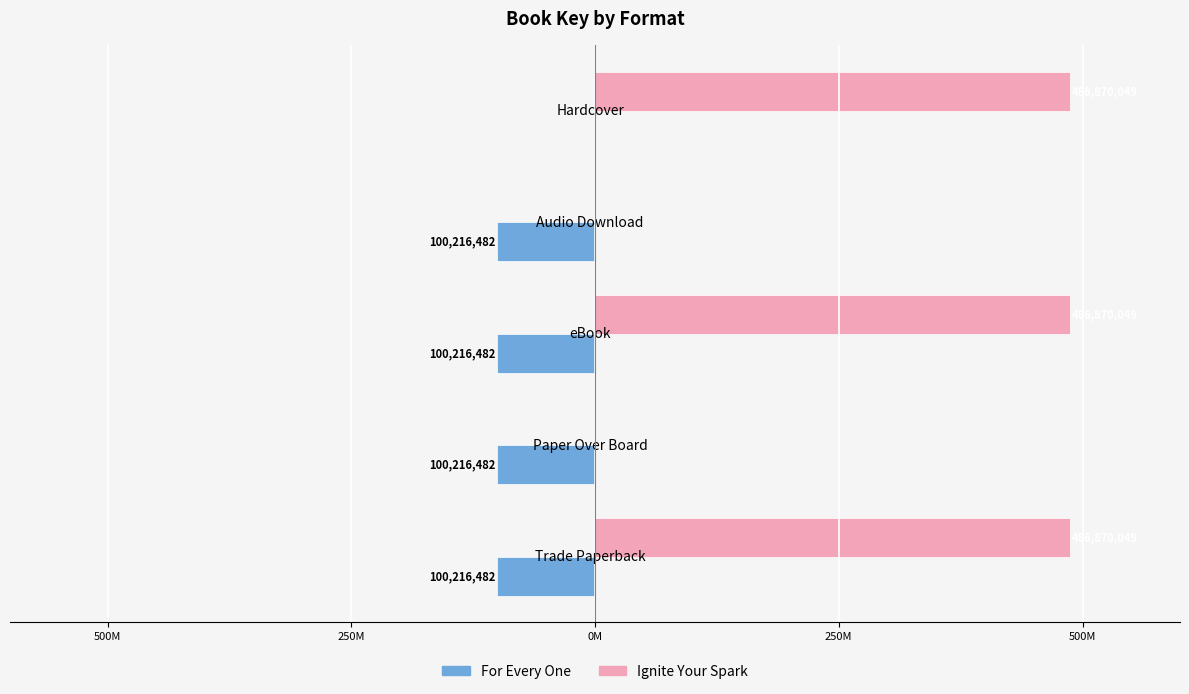

What are all the series names shown in the legend?

For Every One, Ignite Your Spark